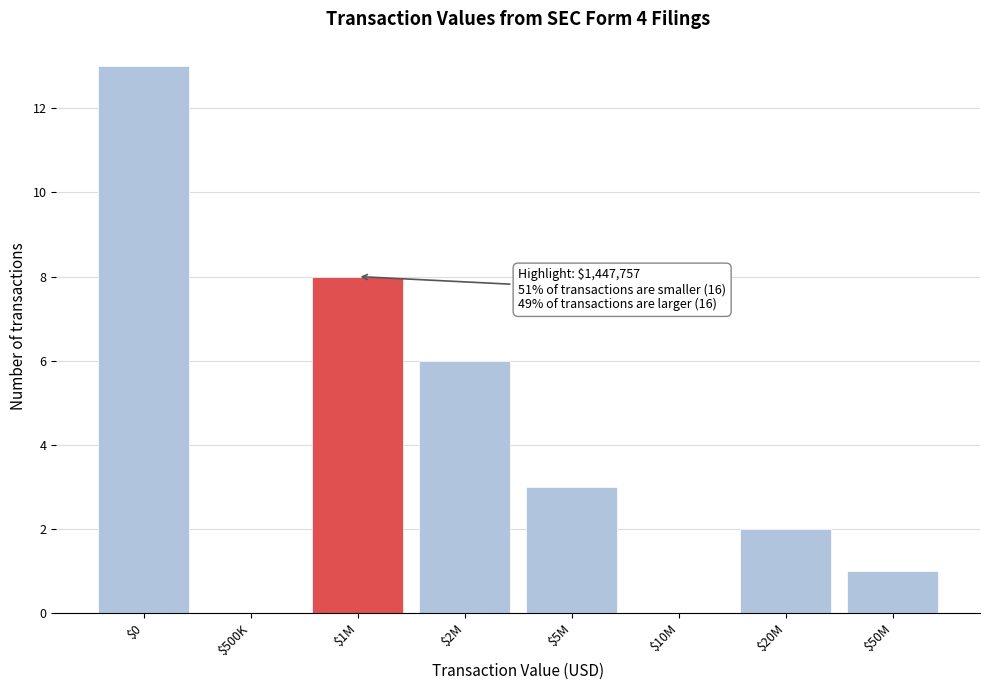

What is the sum of all values?

33